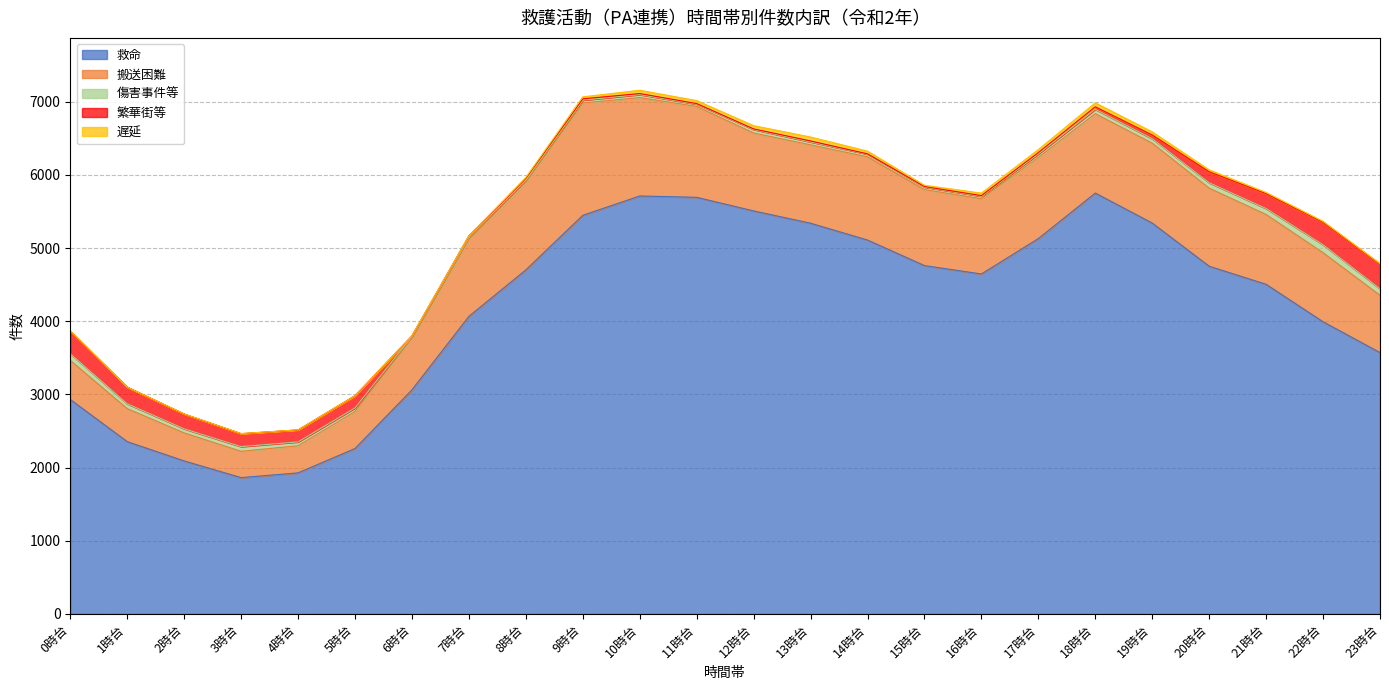

True or false: 遅延 has a value of 21 at 21時台.

False